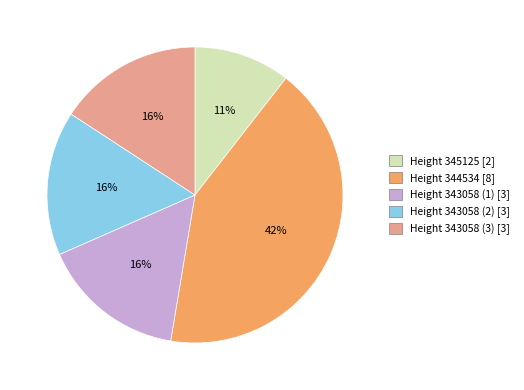

Does any single category account for the majority?

No